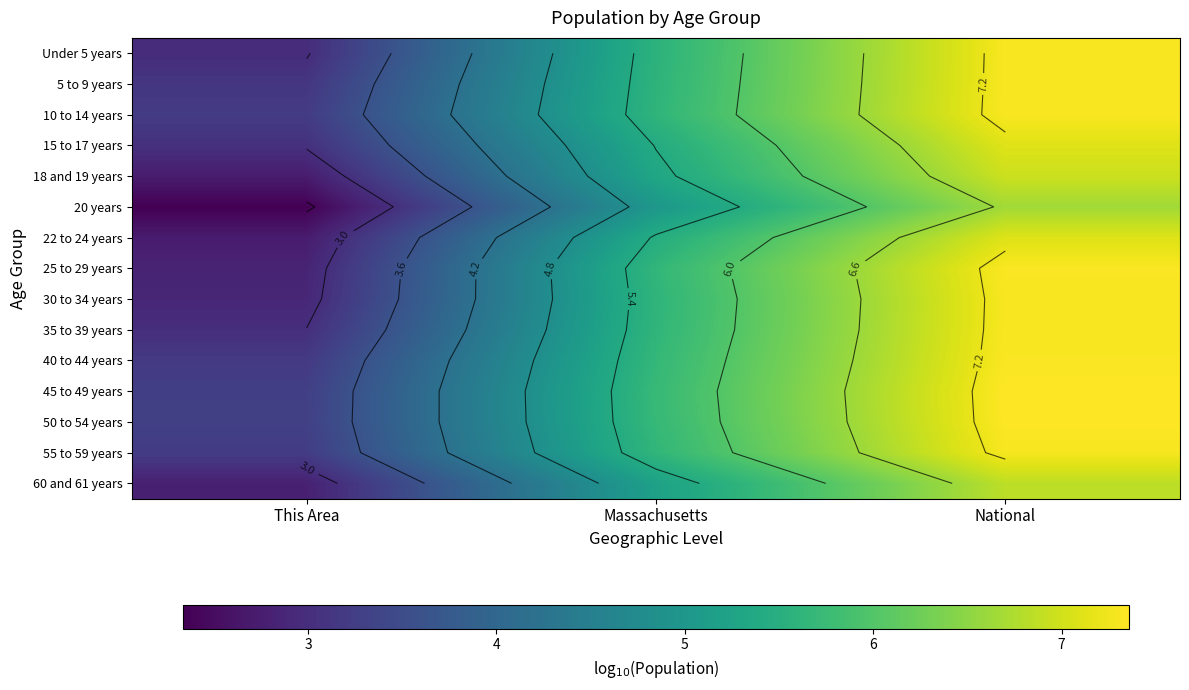

Is it true that 22 to 24 years equals 2.7 at This Area?

True